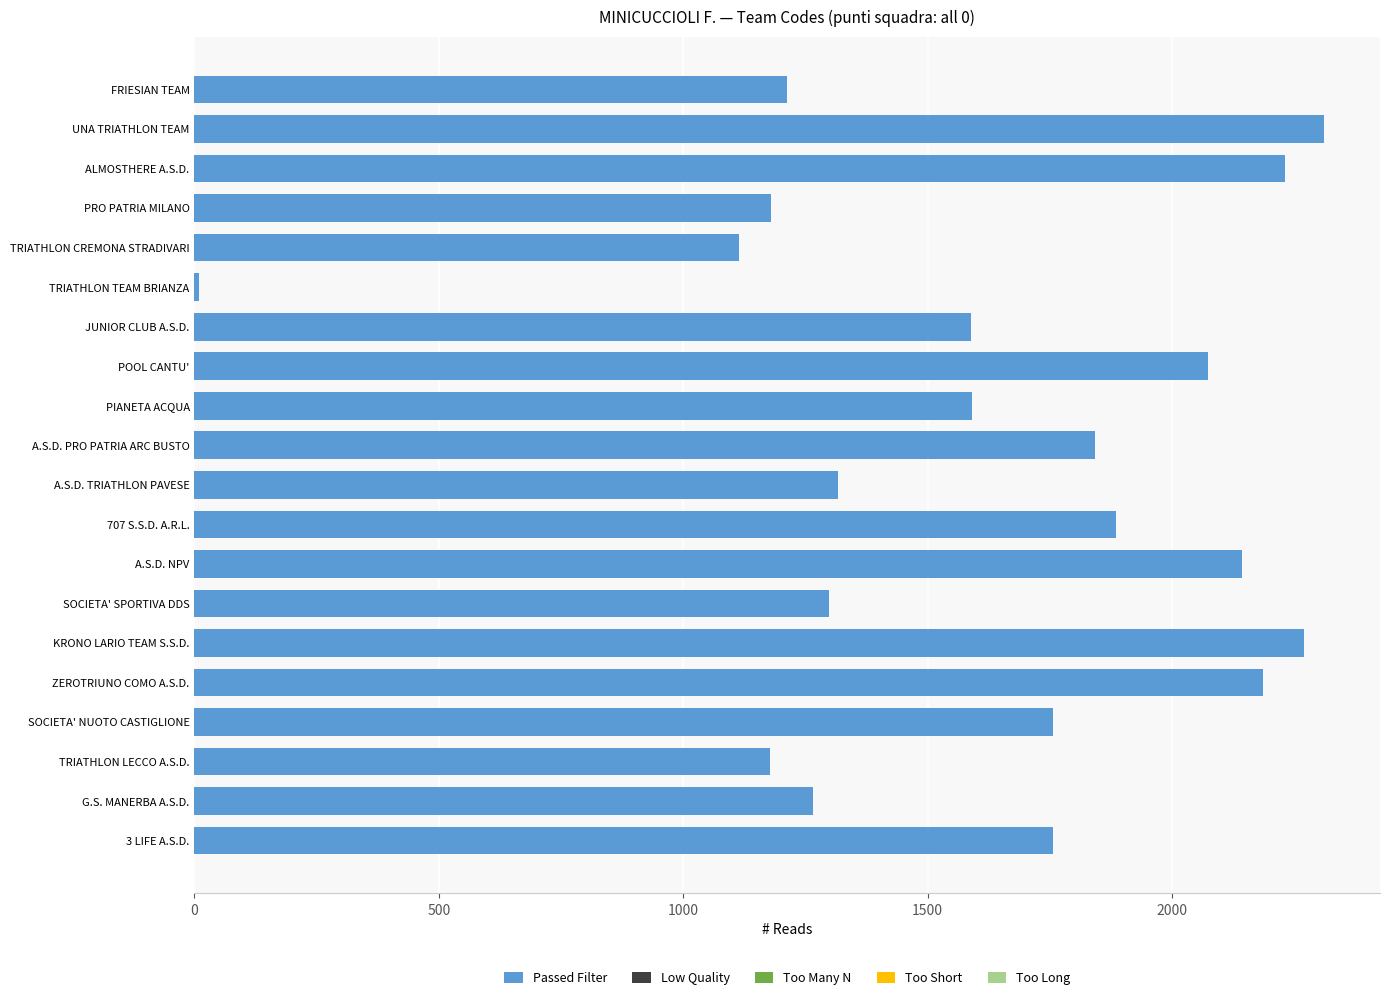

What value does the data have at SOCIETA' NUOTO CASTIGLIONE?

1756